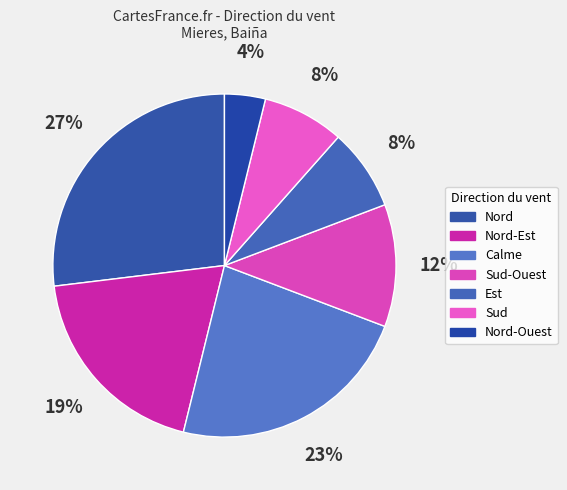

Rank the categories by value from highest to lowest.

Nord, Calme, Nord-Est, Sud-Ouest, Est, Sud, Nord-Ouest